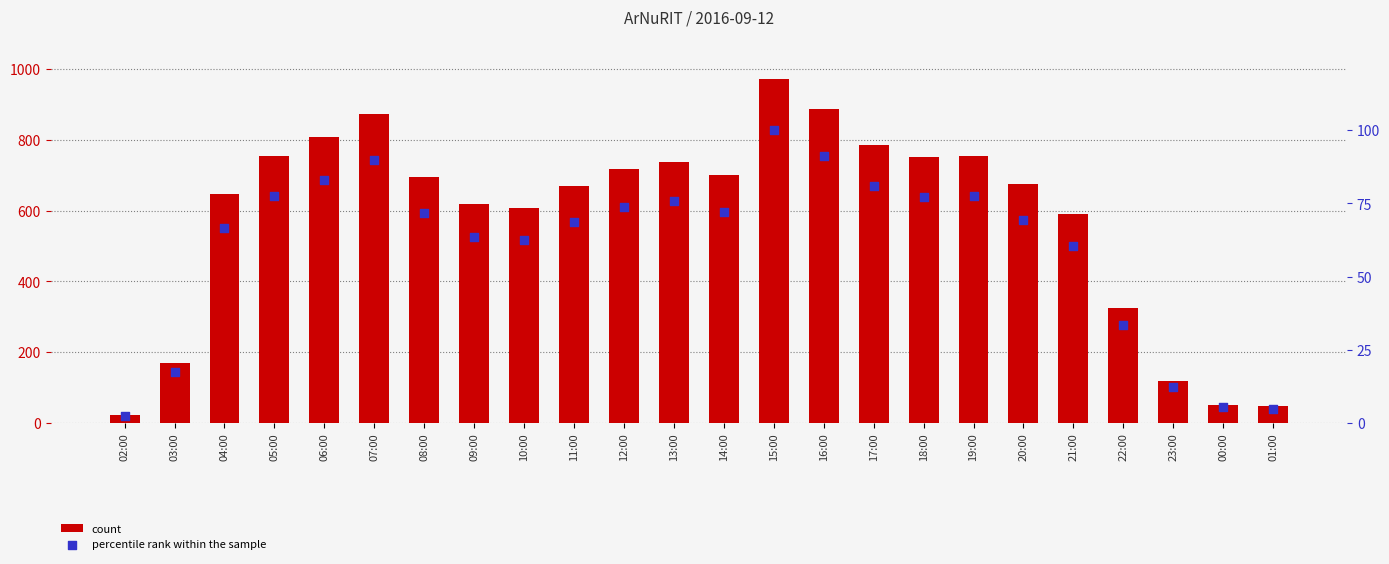

Which series contains the lowest Y value?

percentile rank within the sample